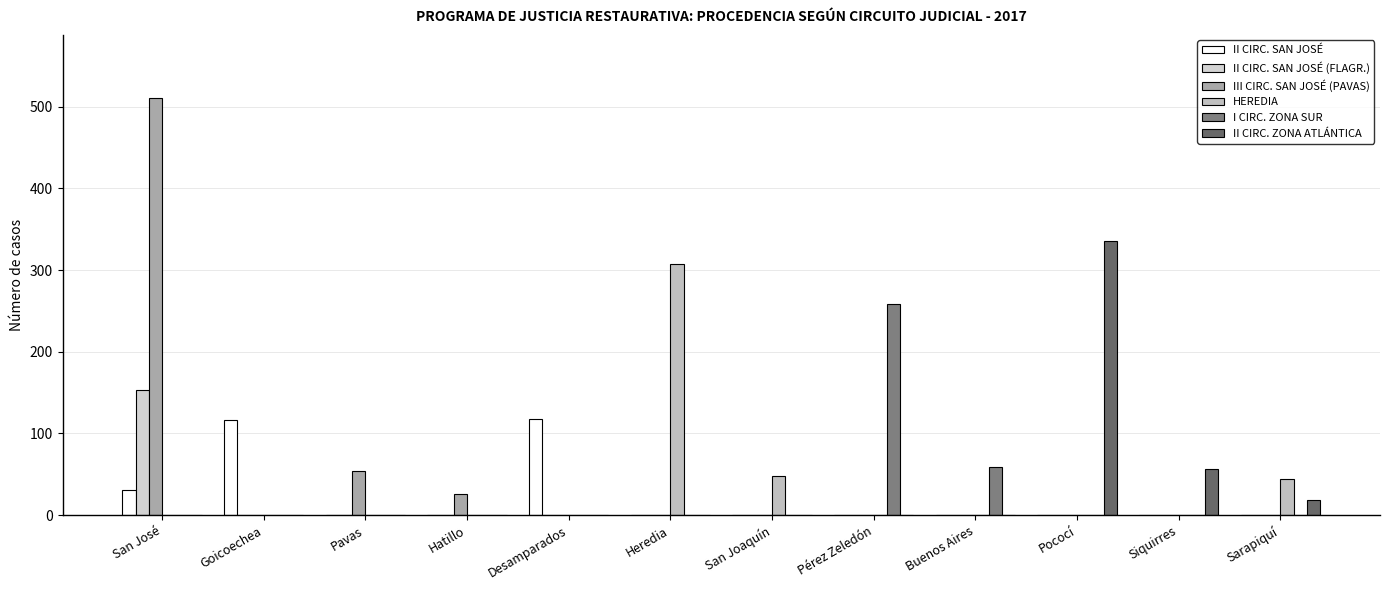

Are the bars horizontal?

No